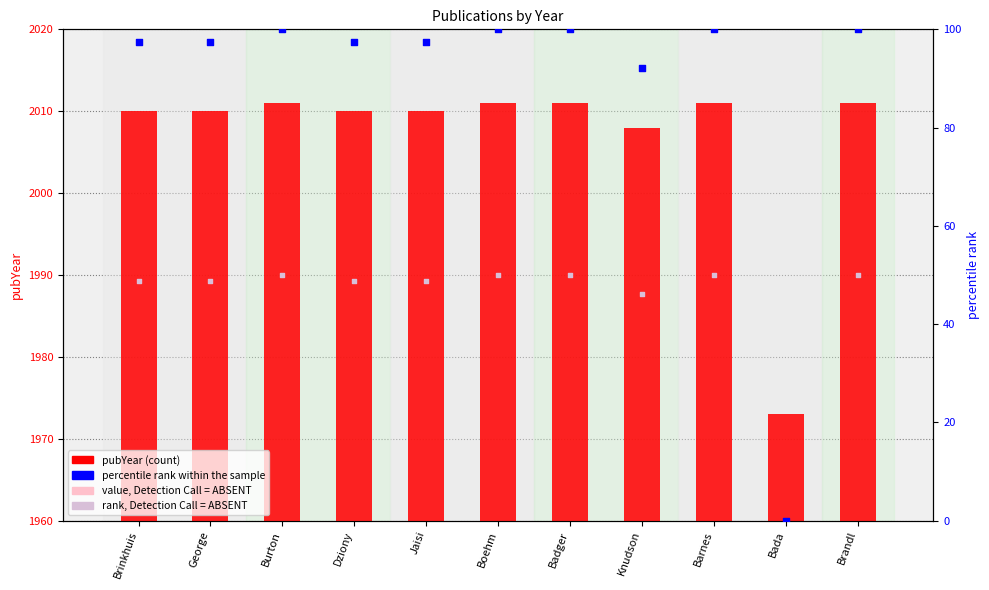

Is the value of percentile rank within the sample at Barnes greater than the value of pubYear at Brandl?

No